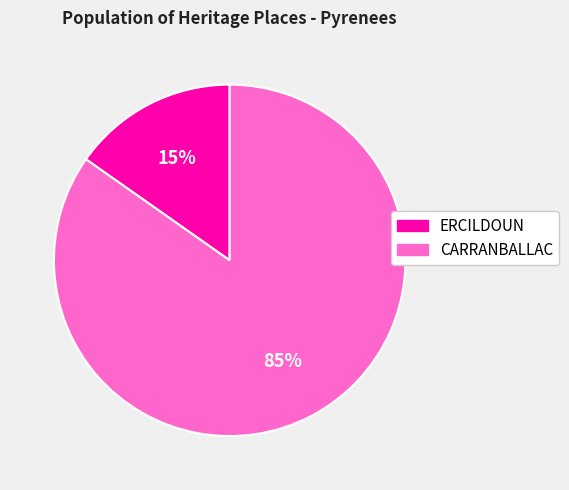

True or false: CARRANBALLAC accounts for 85% of the total.

True